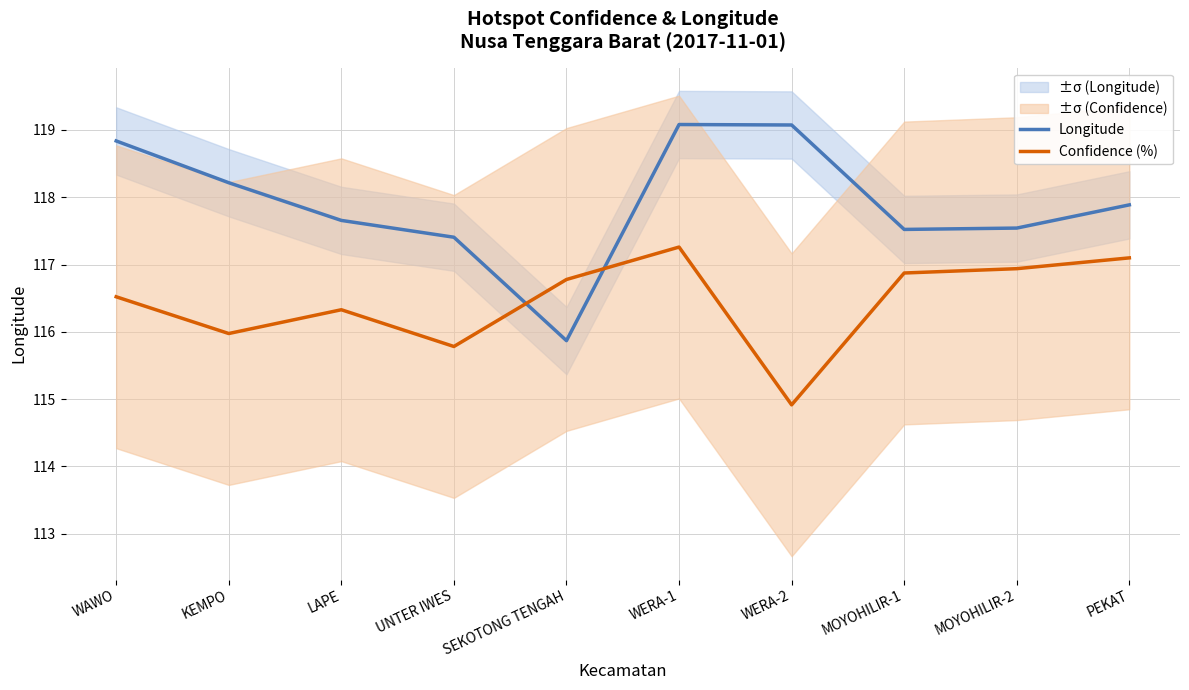

After their last crossing, which series has the higher values: Longitude or Confidence (%)?

Longitude